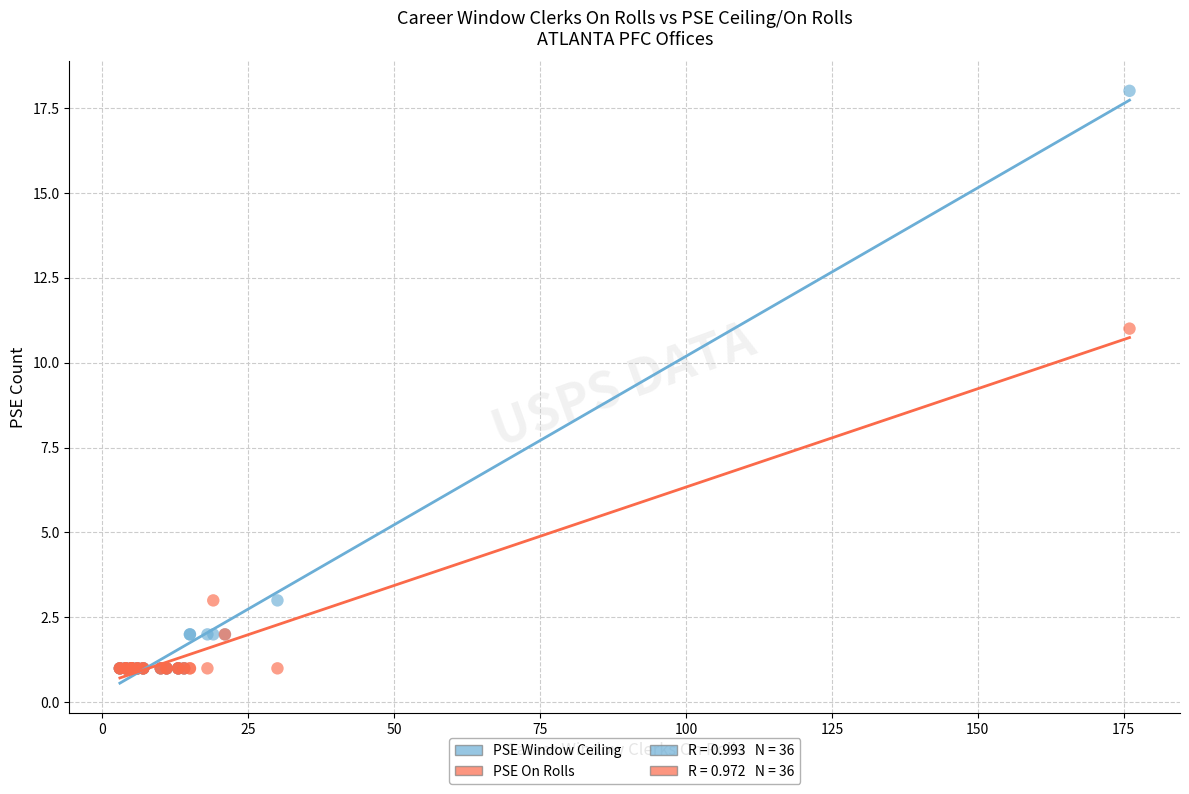

Across all series, what Y value is closest to 9?

11